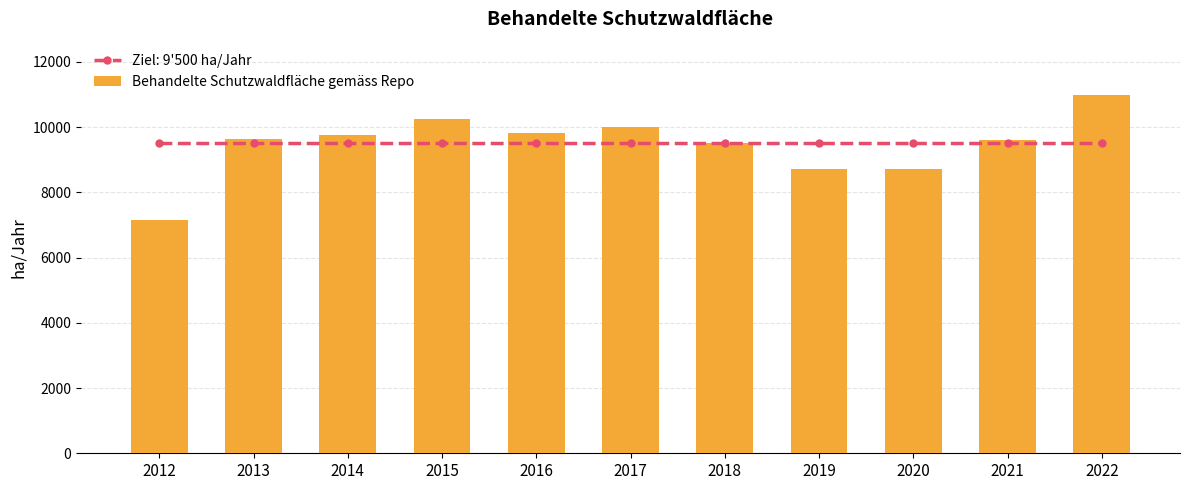

What is the value of the 4th bar from the left?

10253.6